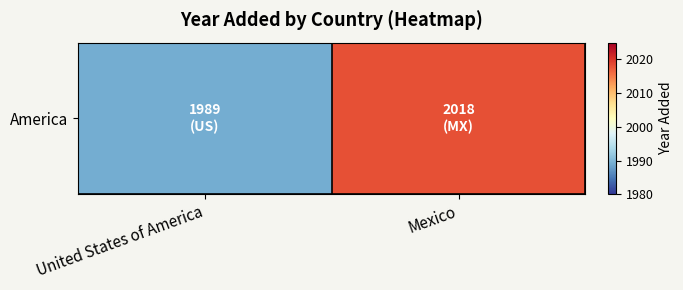

The value at Mexico is 2018. True or false?

True